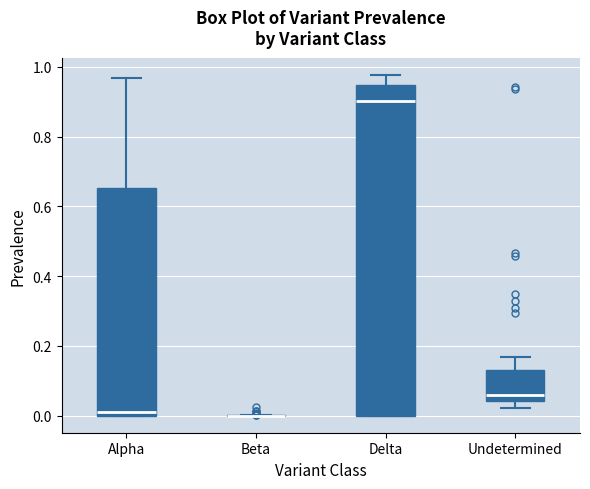

Reading left to right, read every box against the y-axis: the position of its median line, the range the box covers, and the ends of its whiskers. The values are not printed on the chart, so give them approximately, as read against the axis.

Alpha: median 0.02, box 0.00 to 0.66, whiskers 0.00 to 0.96
Beta: box collapsed to a line at 0.00, whiskers 0.00 to 0.00
Delta: median 0.90, box 0.00 to 0.94, whiskers 0.00 to 0.98
Undetermined: median 0.06, box 0.04 to 0.14, whiskers 0.02 to 0.16